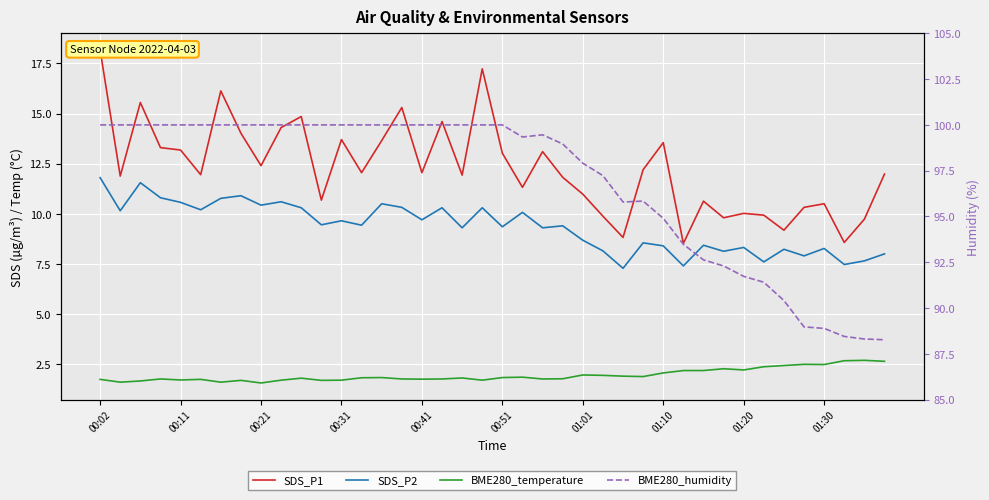

At which category is the sum across all series the highest?

00:02